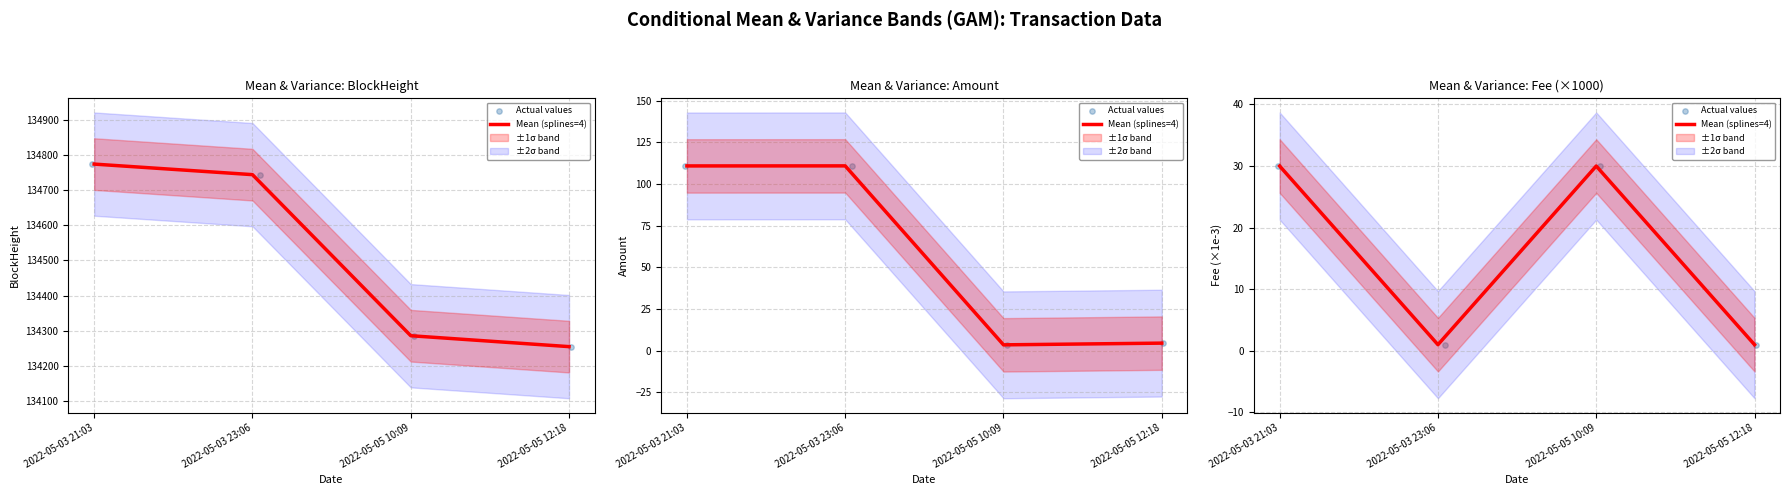

Which series has the widest spread of Y values?

Mean (splines=4)